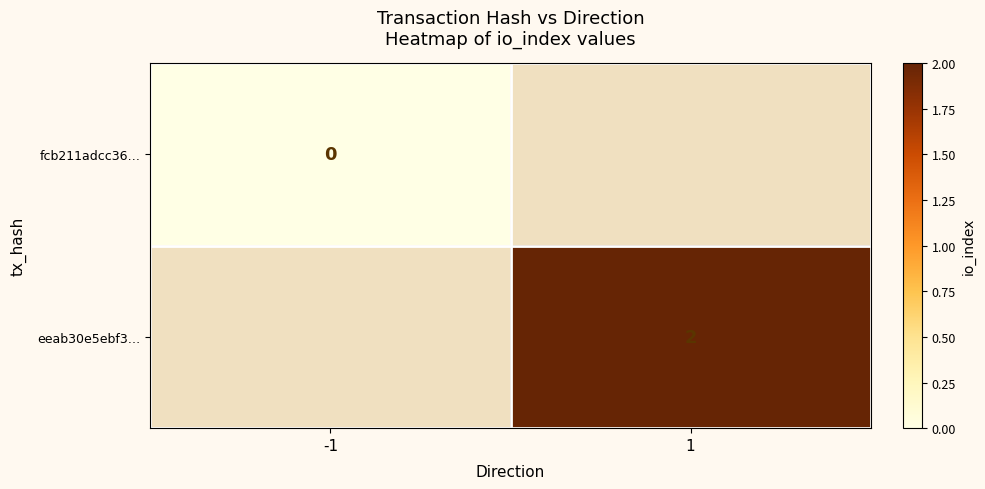

Is the value of eeab30e5ebf3… at 1 greater than the value of fcb211adcc36… at -1?

Yes